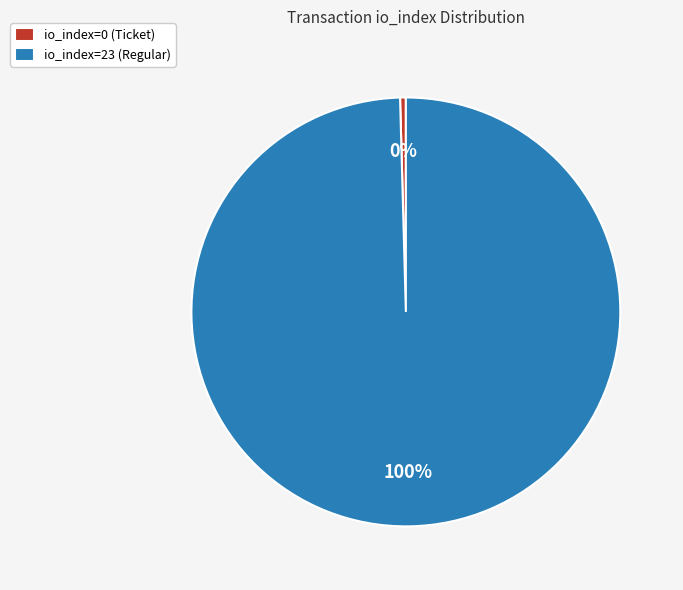

Which has a higher value, io_index=23 (Regular) or io_index=0 (Ticket)?

io_index=23 (Regular)